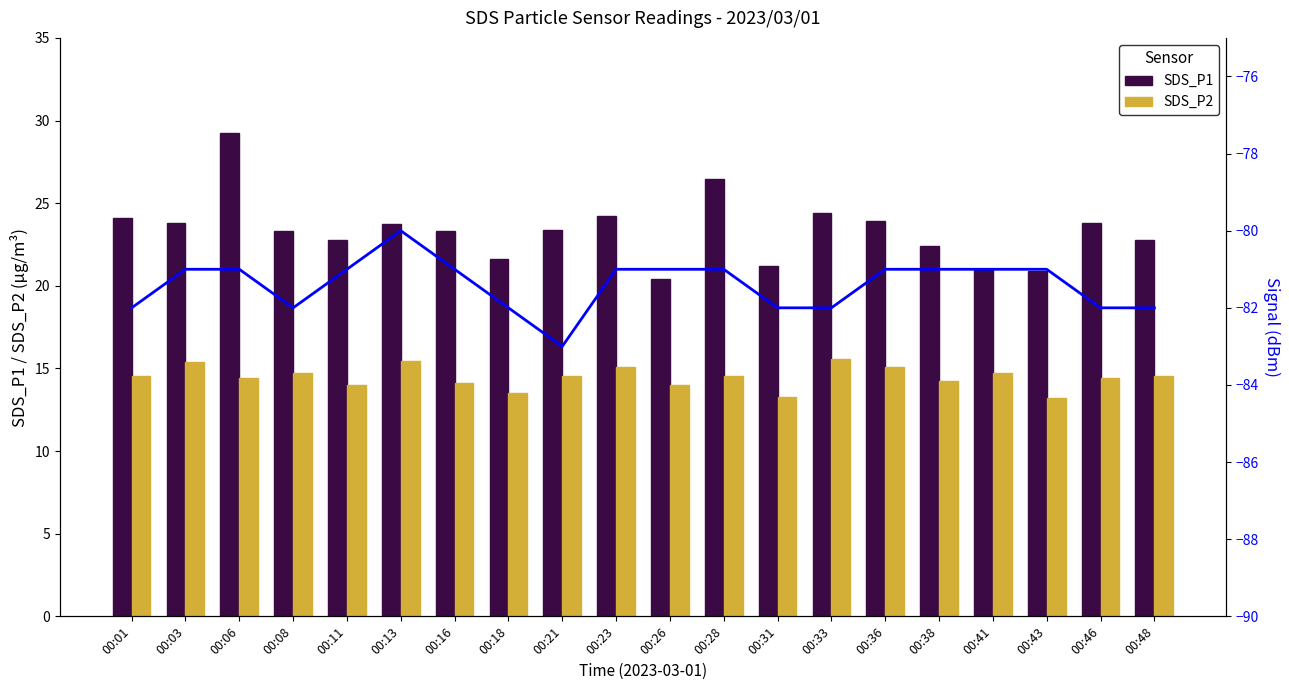

Reading left to right, list all the values displayed in this chart.

SDS_P1: 24.1	23.8	29.3	23.3	22.8	23.7	23.3	21.6	23.4	24.2	20.4	26.5	21.2	24.4	23.9	22.4	21.0	20.9	23.8	22.8
SDS_P2: 14.5	15.4	14.4	14.7	14.0	15.4	14.1	13.5	14.6	15.1	14.0	14.6	13.3	15.6	15.1	14.2	14.8	13.2	14.4	14.5
Signal: -82.0	-81.0	-81.0	-82.0	-81.0	-80.0	-81.0	-82.0	-83.0	-81.0	-81.0	-81.0	-82.0	-82.0	-81.0	-81.0	-81.0	-81.0	-82.0	-82.0